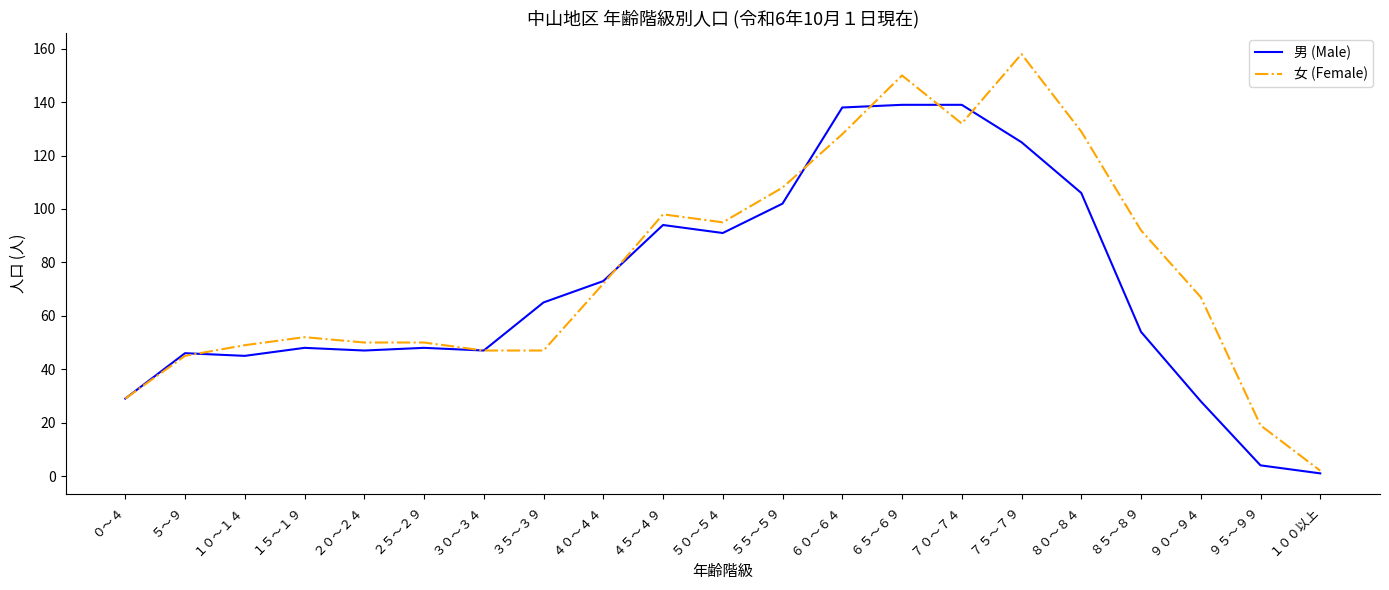

Is it true that 男 (Male) equals 67 at ８０～８４?

False